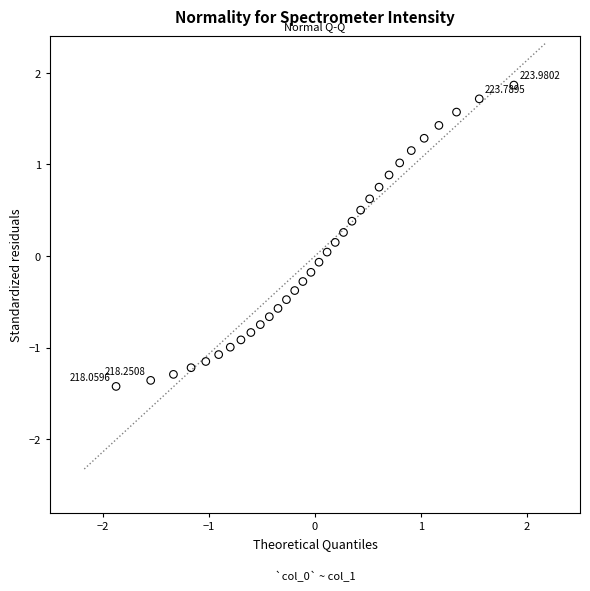

What is the range of Y values (max minus min)?

3.3